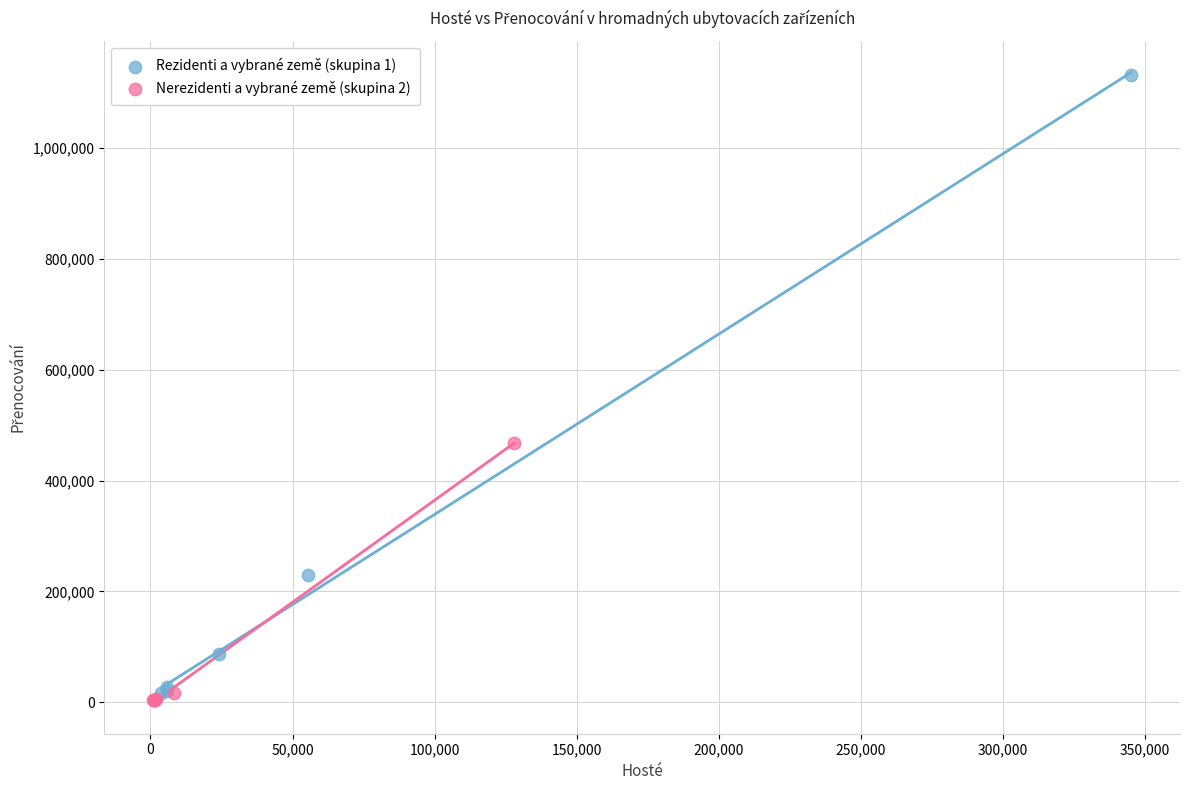

Which series has the widest spread of Y values?

Rezidenti a vybrané země (skupina 1)